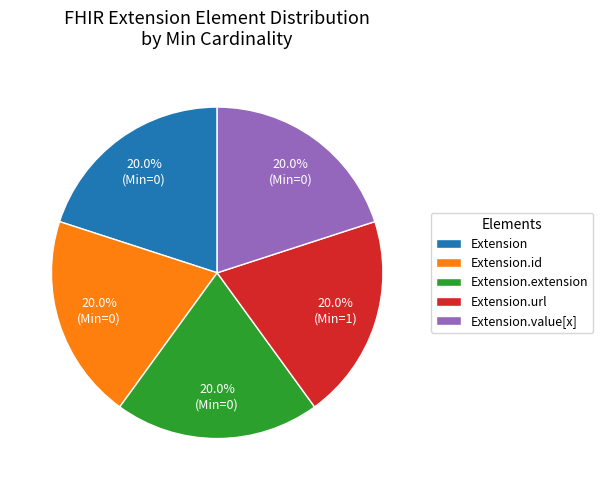

Do Extension and Extension.url together represent more than half of the pie?

No